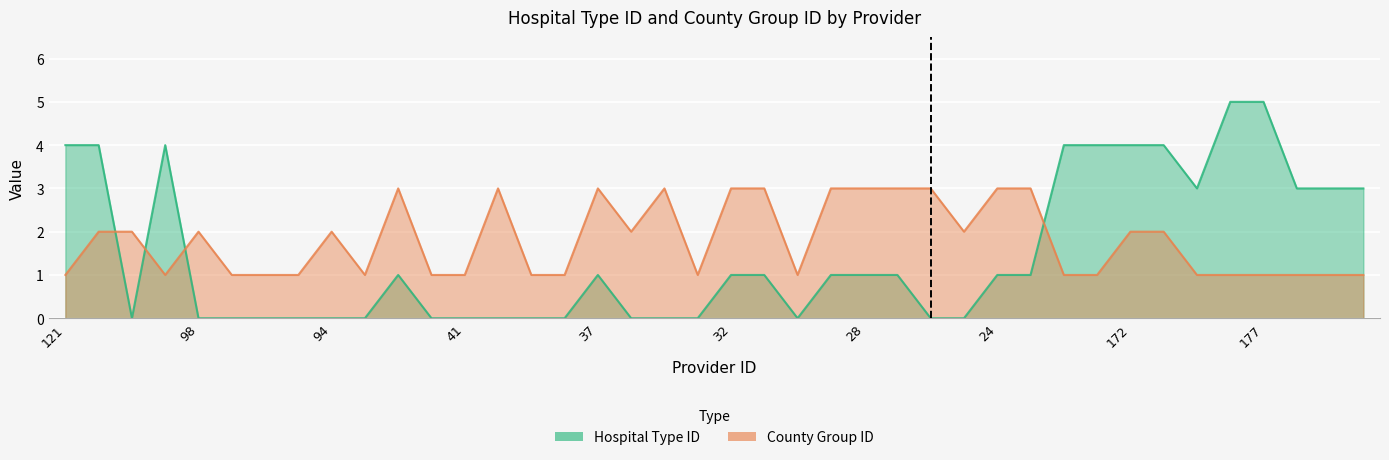

At which category is the sum across all series the highest?

120